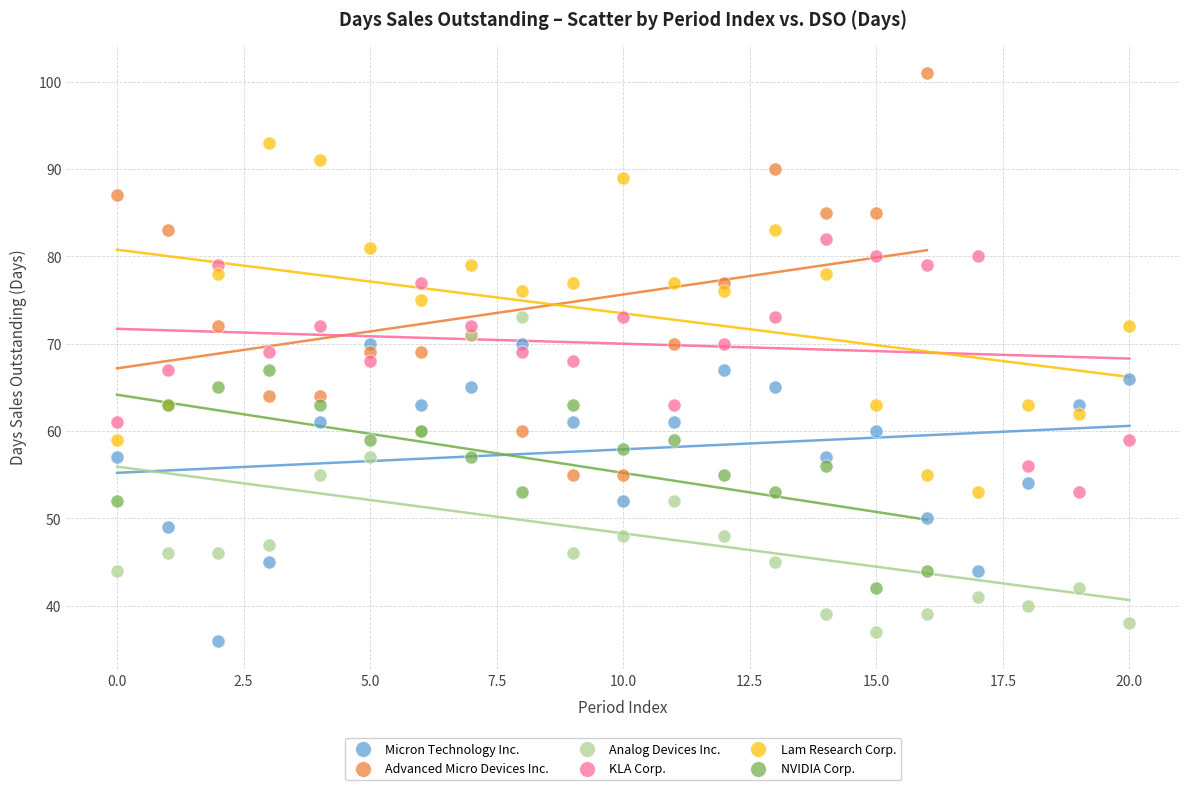

Which series has the largest Y range (max minus min)?

Advanced Micro Devices Inc.